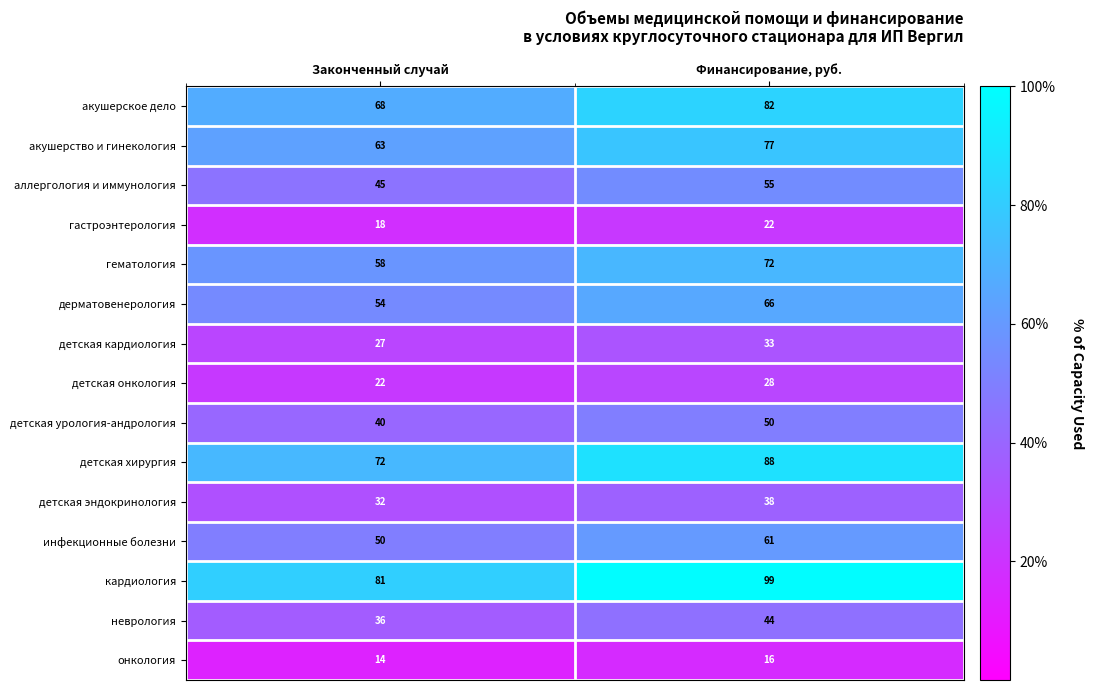

What is the difference between the maximum and minimum values in the детская урология-андрология series?

10